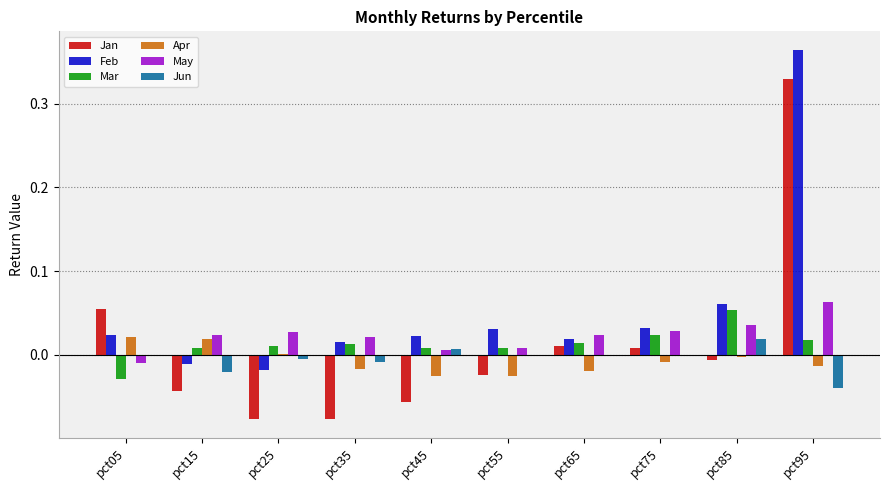

At which category does the chart reach its peak across all series?

pct95